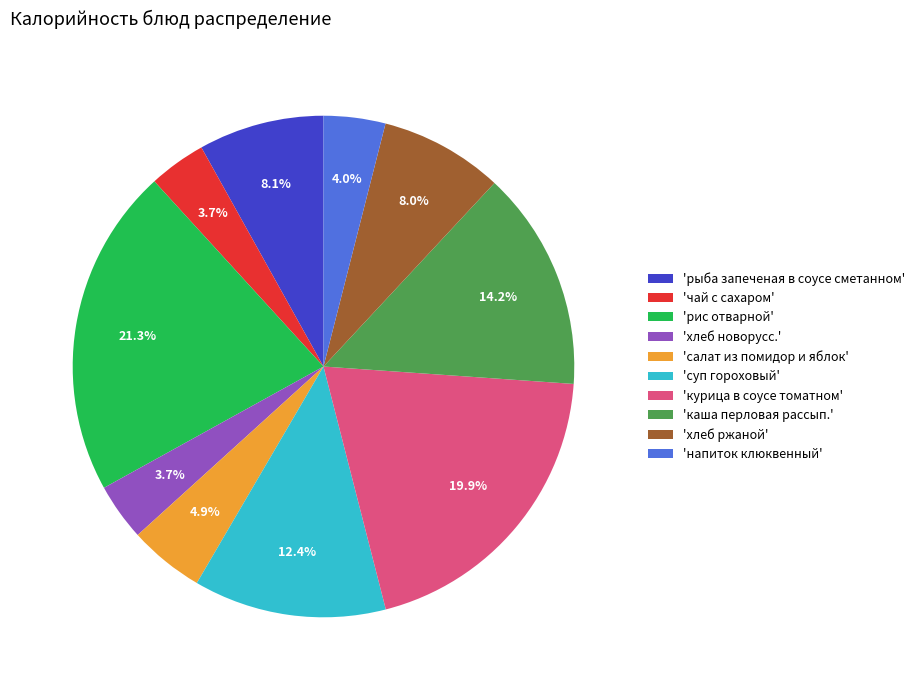

Which category has the biggest portion of the pie?

'рис отварной'